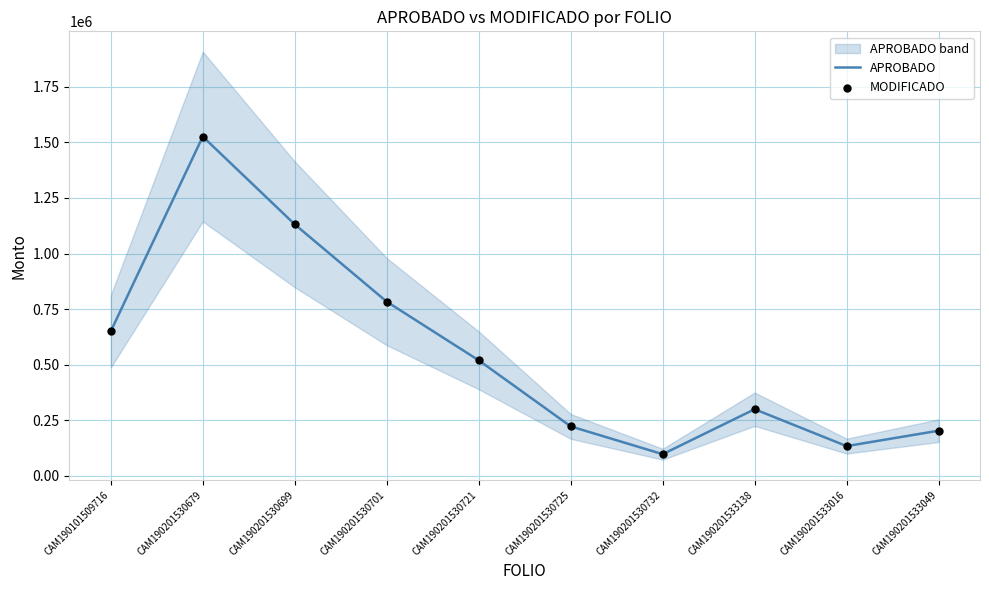

Is the value of MODIFICADO at CAM190101509716 greater than the value of APROBADO at CAM190201530699?

No